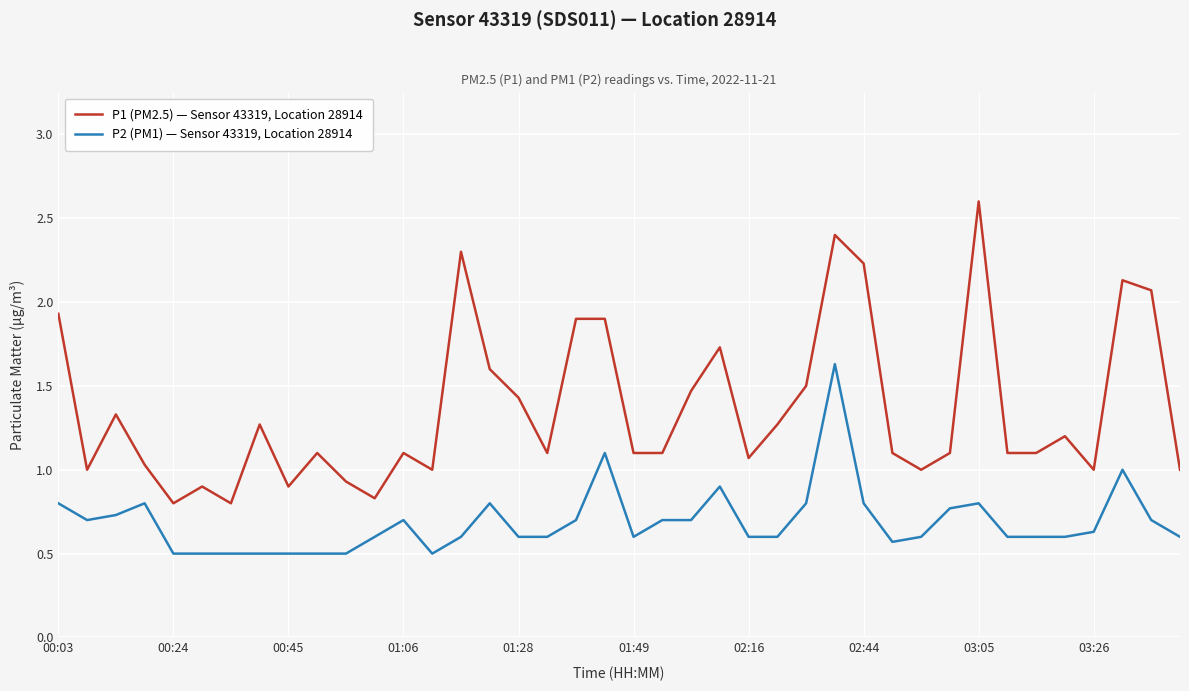

True or false: P2 (PM1) — Sensor 43319, Location 28914 has more than 2 interior local peaks.

True